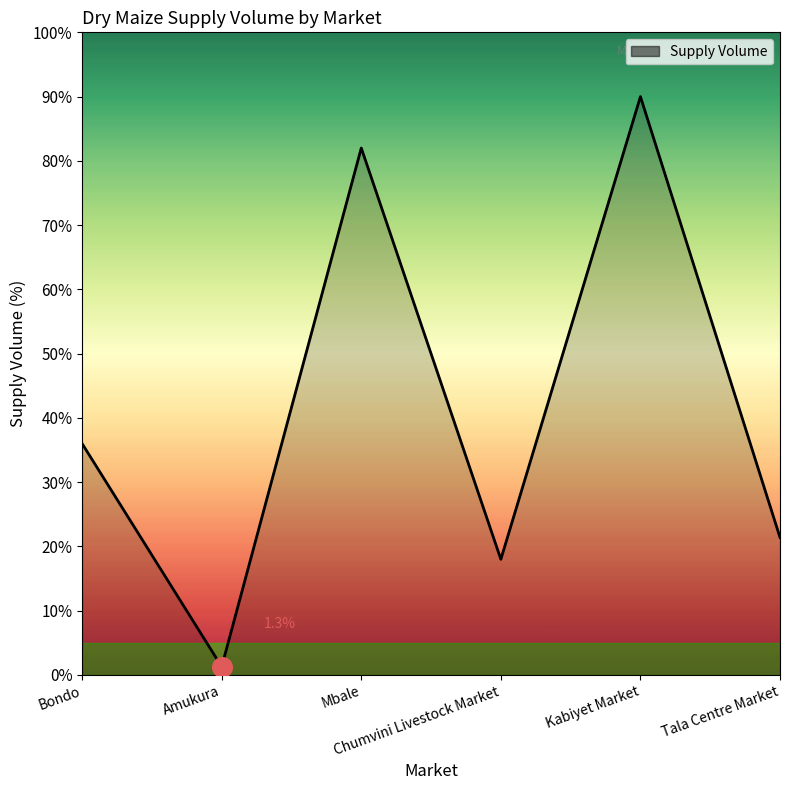

What is the change in value from Kabiyet Market to Tala Centre Market?

-68.6